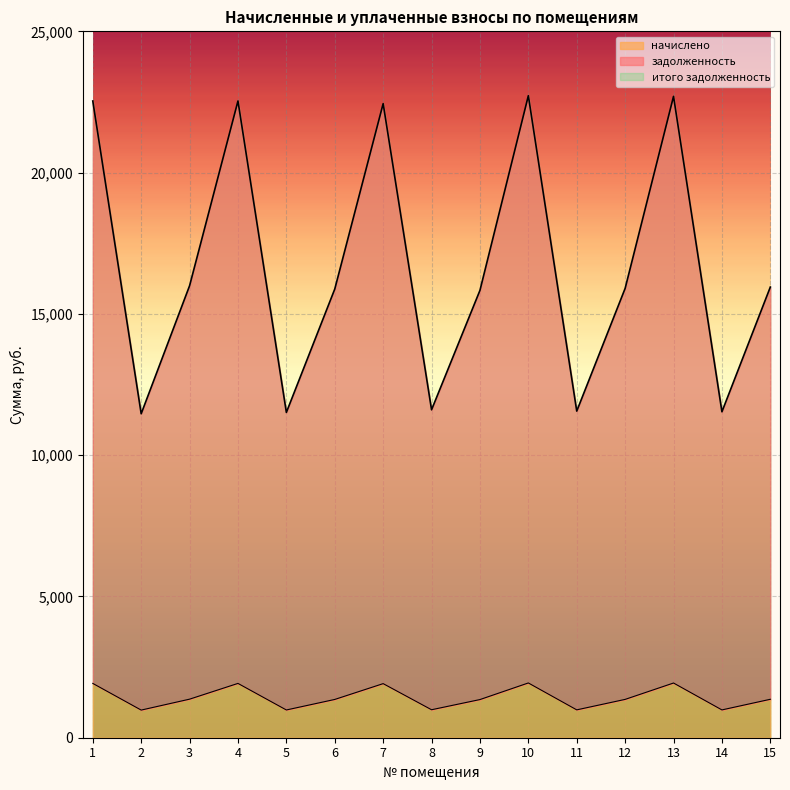

Which label corresponds to the smallest value in the chart?

2